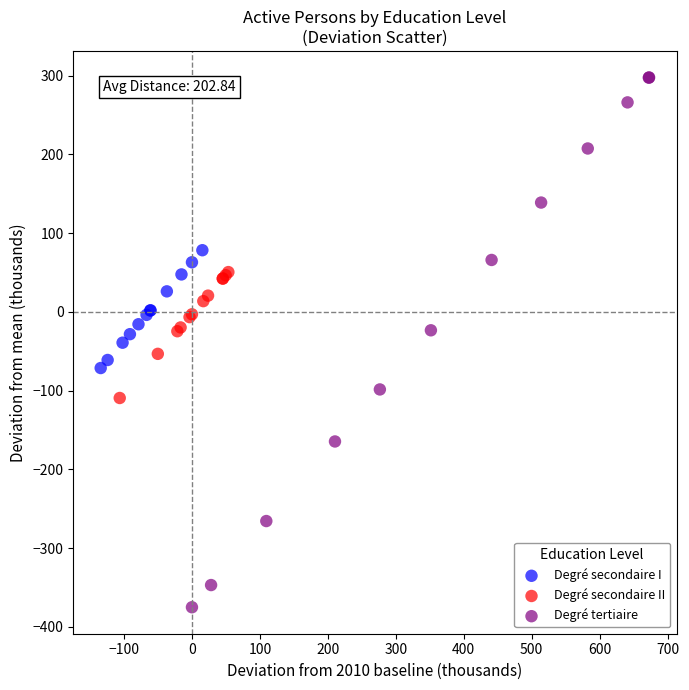

Which series reaches the maximum Y coordinate?

Degré tertiaire